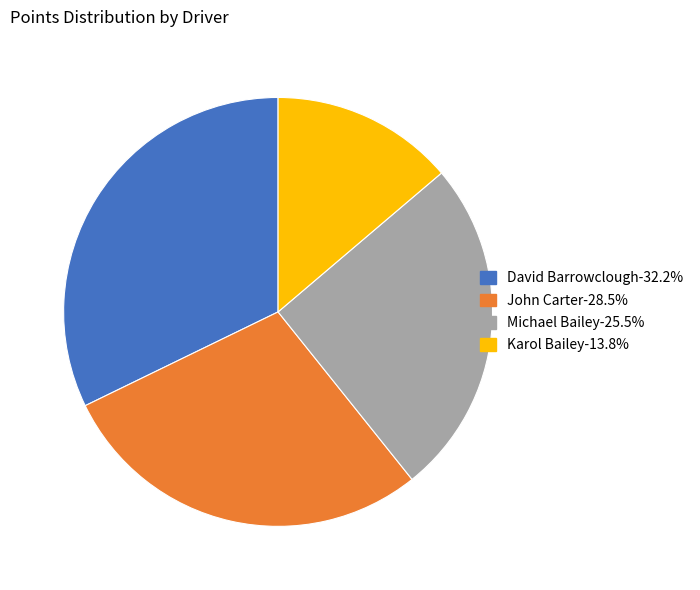

Which slice is the largest?

David Barrowclough